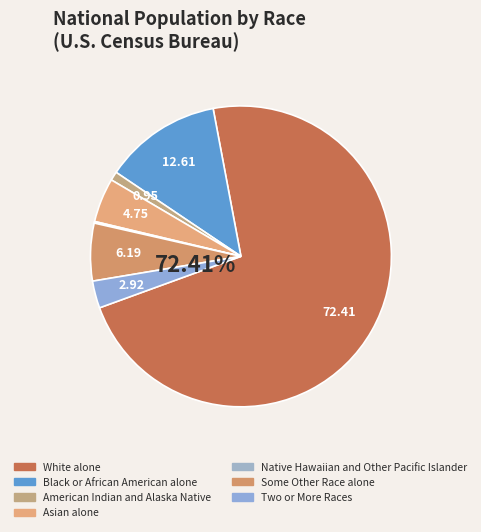

To the nearest percent, what is the difference between the largest and smallest slice percentages?

72%